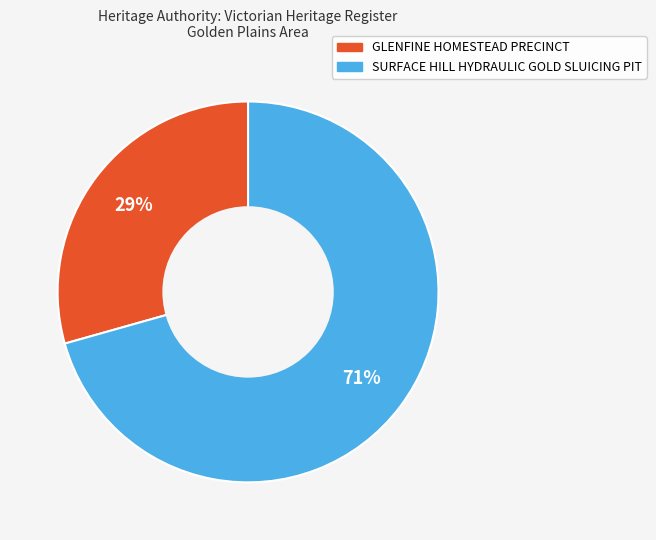

Does SURFACE HILL HYDRAULIC GOLD SLUICING PIT account for over 50% of the chart?

Yes